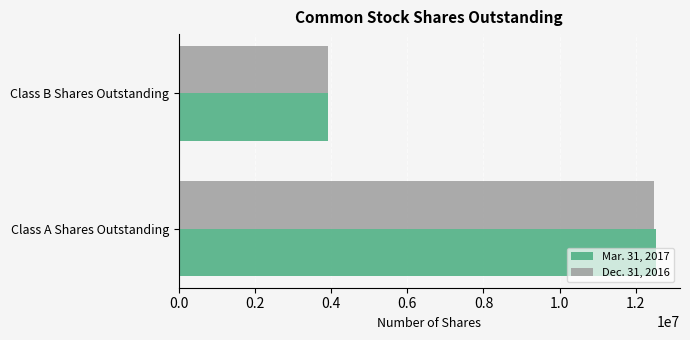

Which series has the widest spread of values?

Mar. 31, 2017